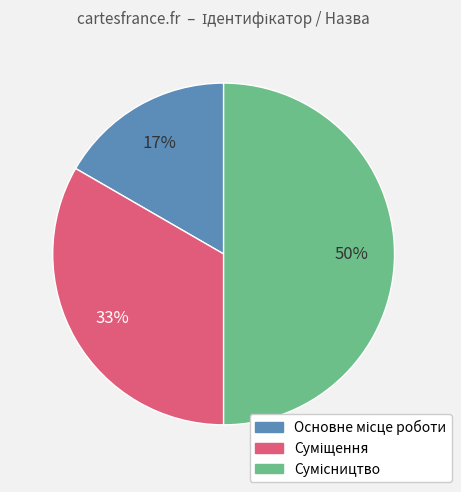

To the nearest percent, what is the difference between the largest and smallest slice percentages?

33%